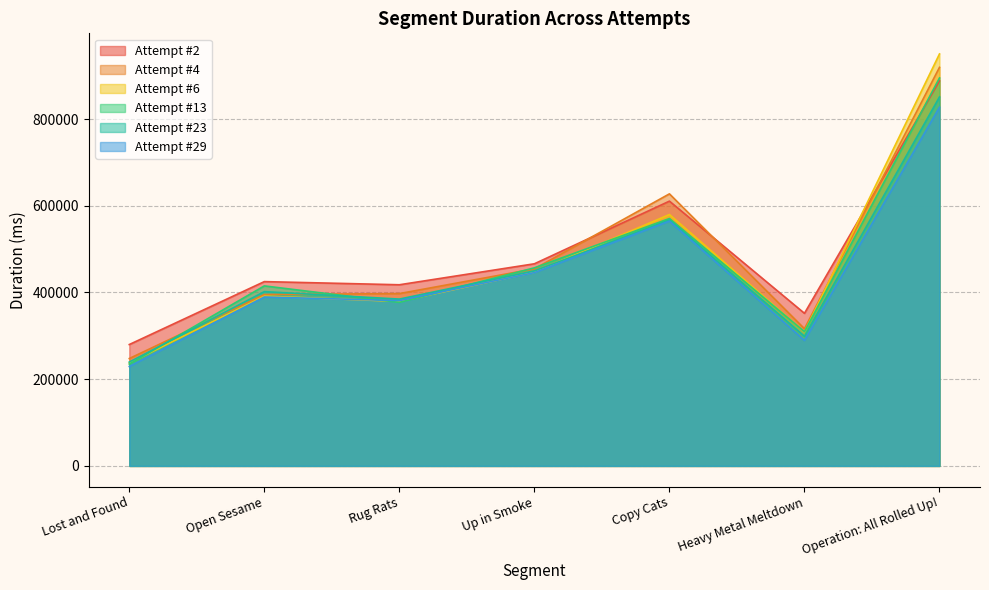

At which label does Attempt #23 first exceed 401911?

Up in Smoke